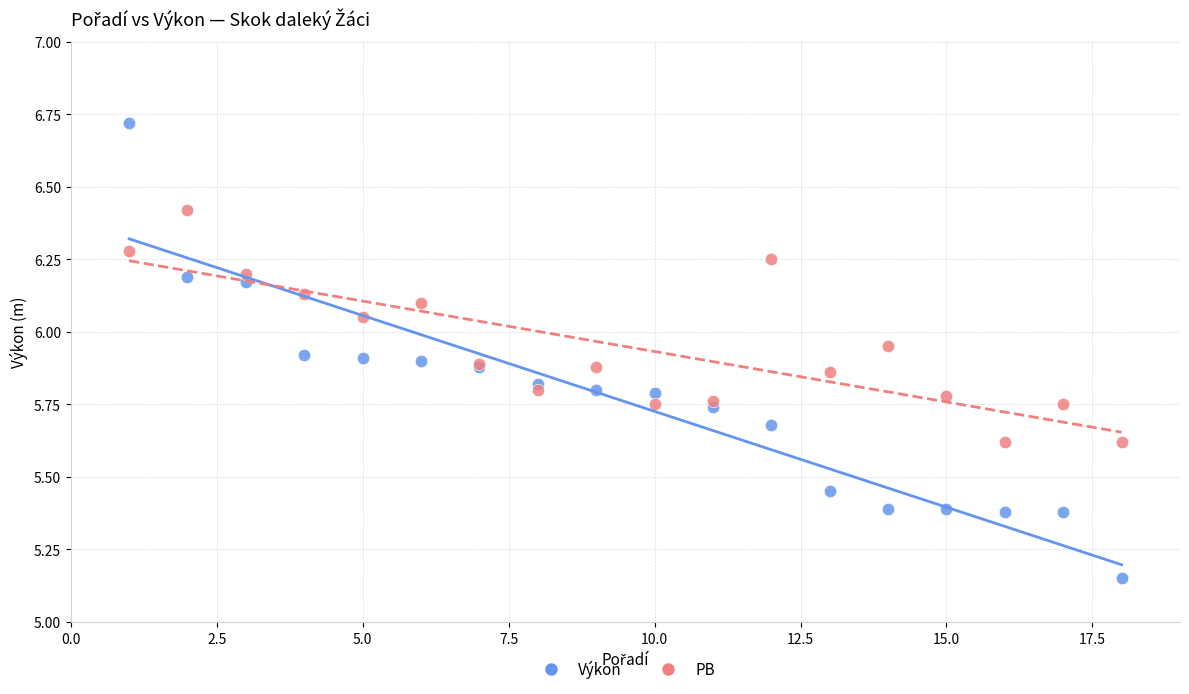

Which series reaches the maximum Y coordinate?

Výkon